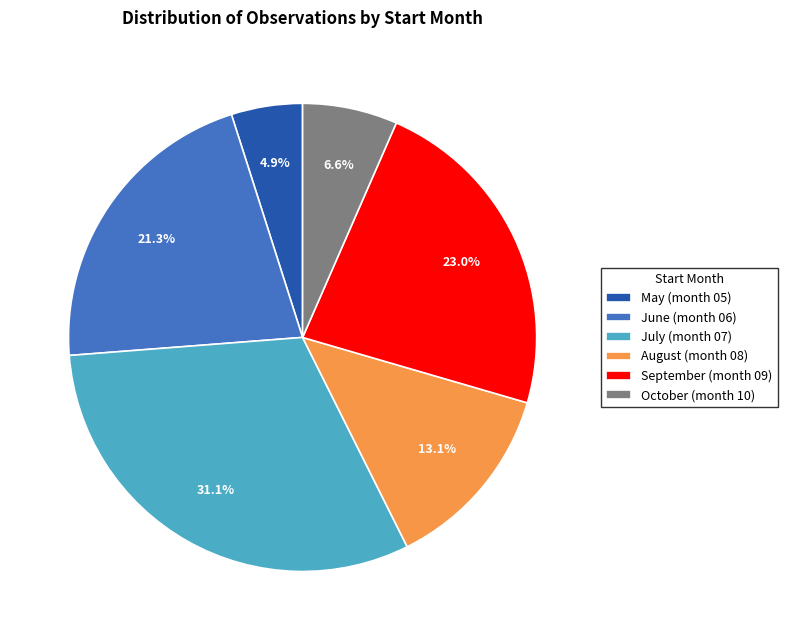

Which slice is the largest?

July (month 07)